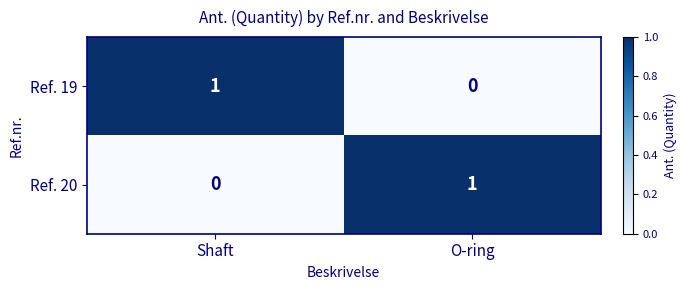

At O-ring, list the series in order from largest to smallest.

Ref. 20, Ref. 19